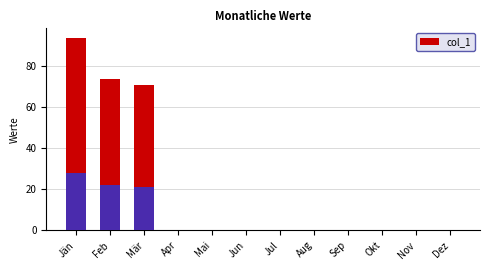

What is the difference between the second highest and second lowest values?

73.5